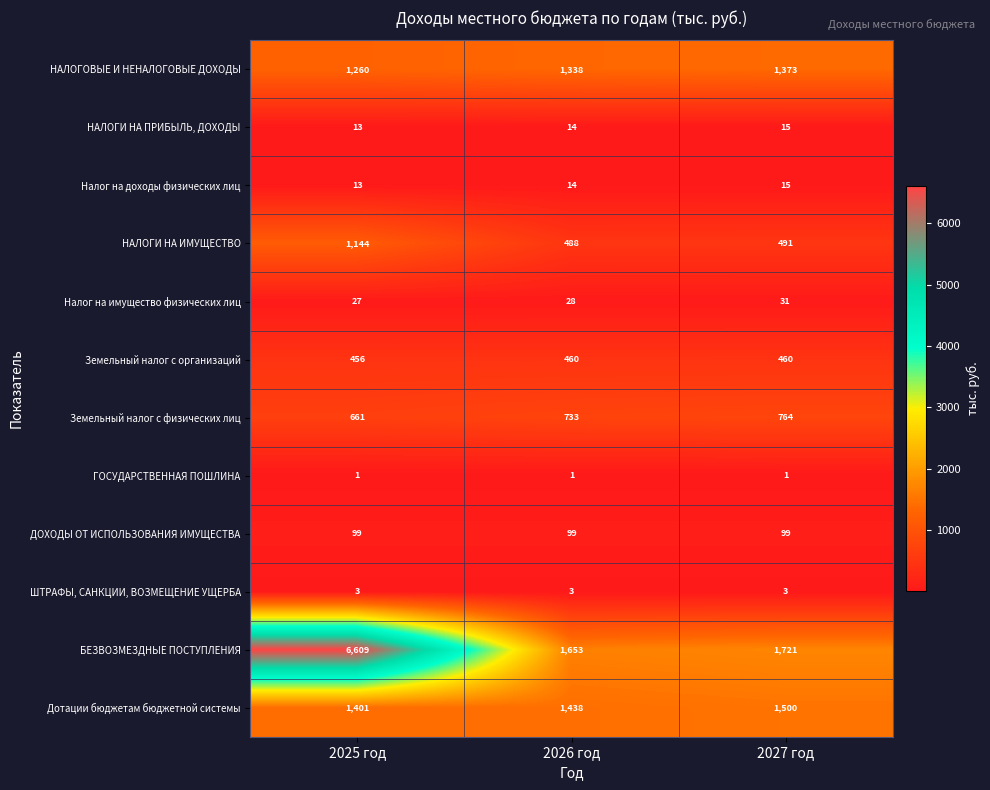

Which series has the largest range (max minus min)?

БЕЗВОЗМЕЗДНЫЕ ПОСТУПЛЕНИЯ